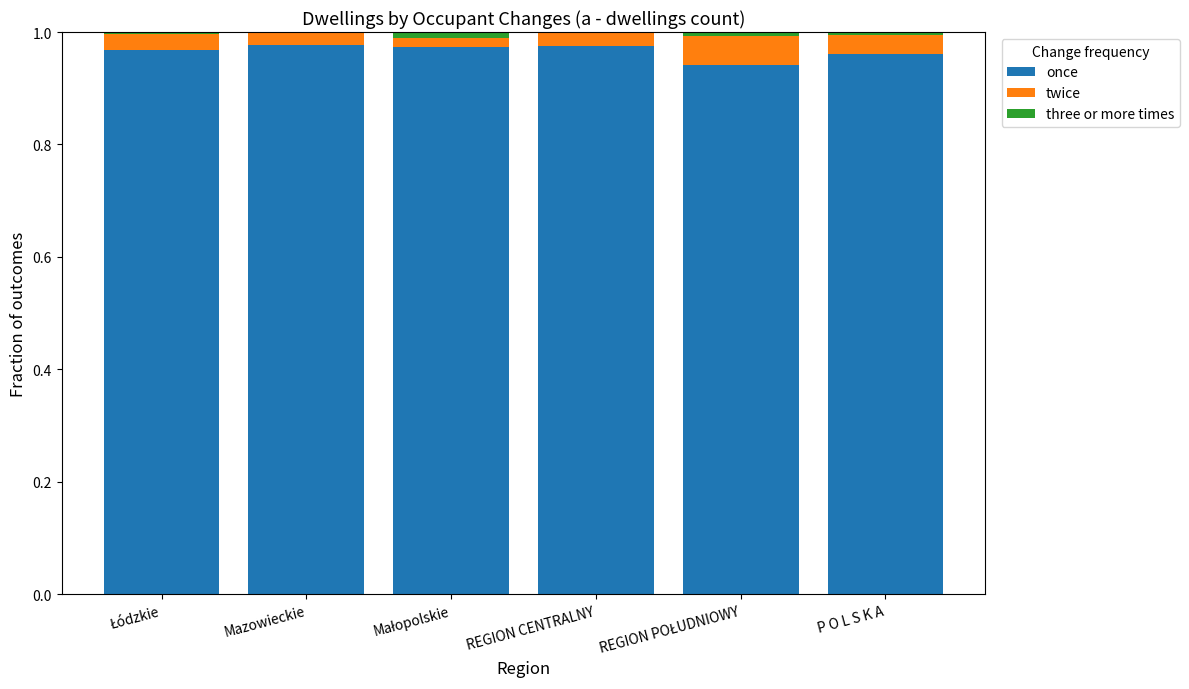

What is the sum of all once values?

5.8